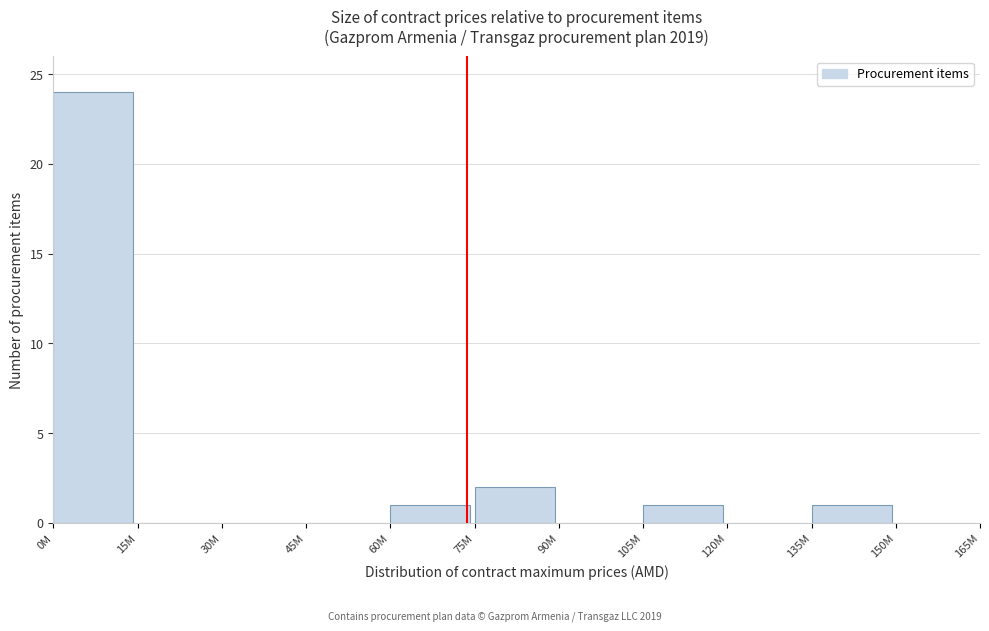

Reading left to right, transcribe all the data shown in this chart.

0M=24	15M=0	30M=0	45M=0	60M=1	75M=2	90M=0	105M=1	120M=0	135M=1	150M=0